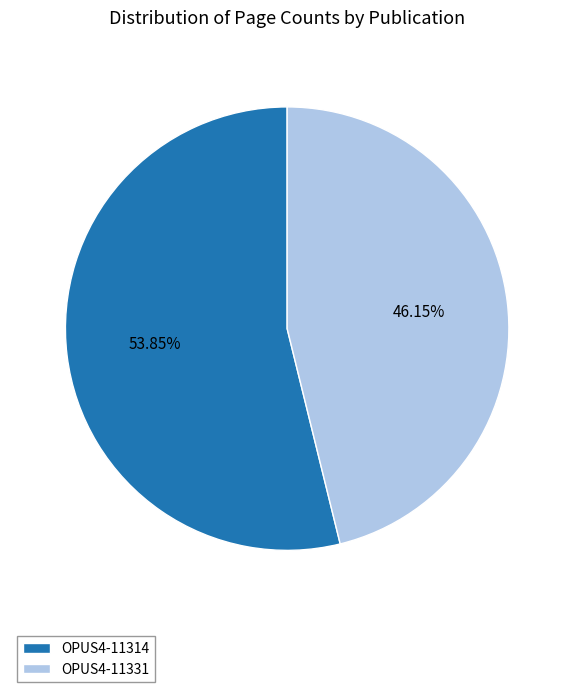

What is the total percentage of OPUS4-11314 and OPUS4-11331?

100.0%